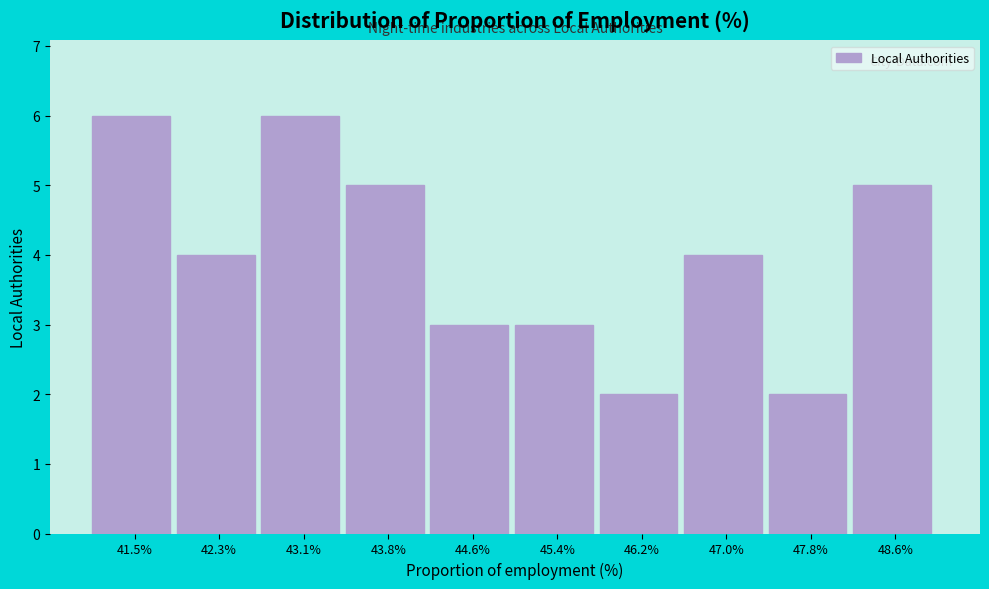

Reading left to right, list all the values displayed in this chart.

41.5%=6	42.3%=4	43.1%=6	43.8%=5	44.6%=3	45.4%=3	46.2%=2	47.0%=4	47.8%=2	48.6%=5